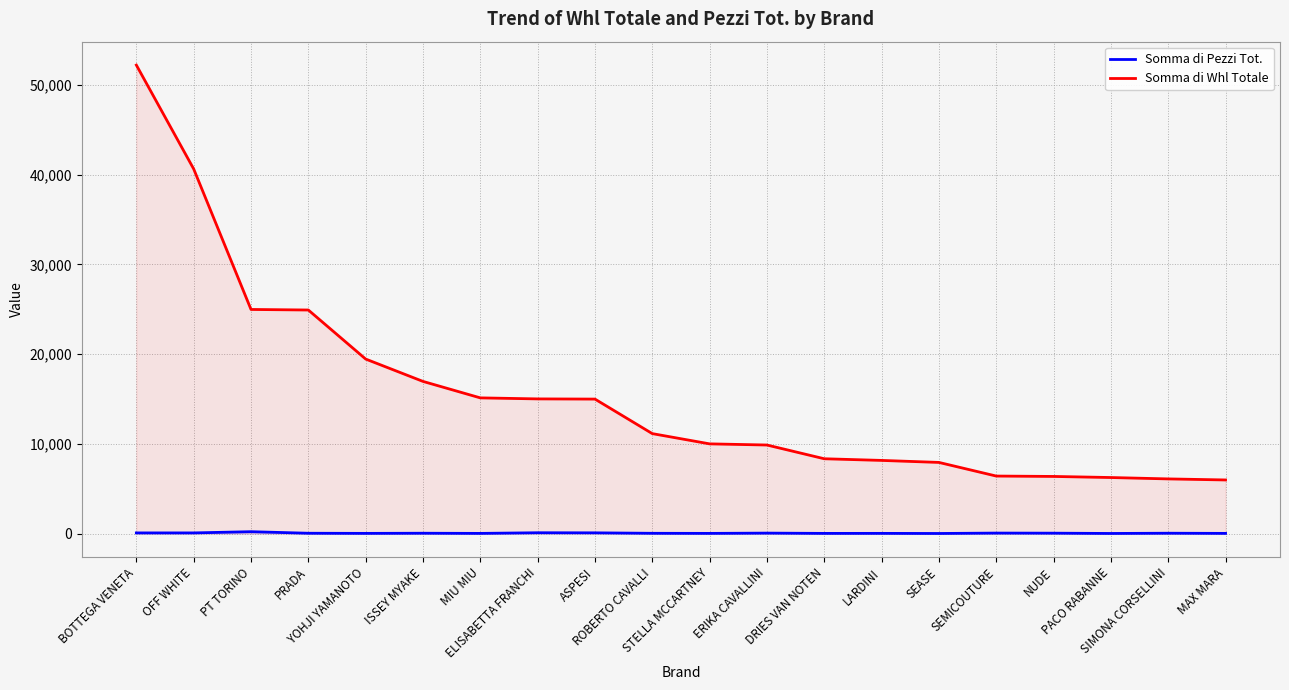

Which category has the highest value across all series?

BOTTEGA VENETA